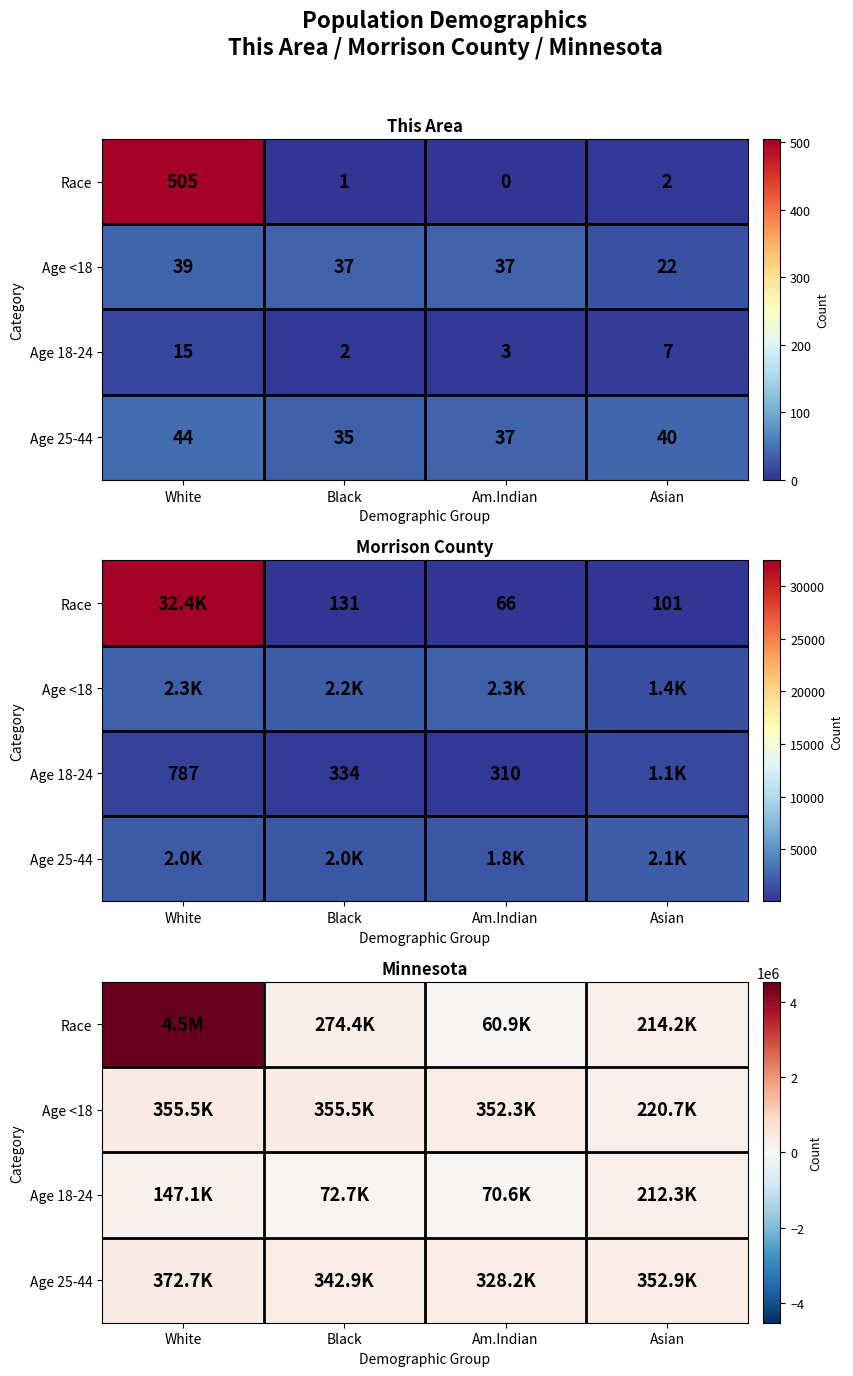

How many values in the Age <18 series are below 355504?

2